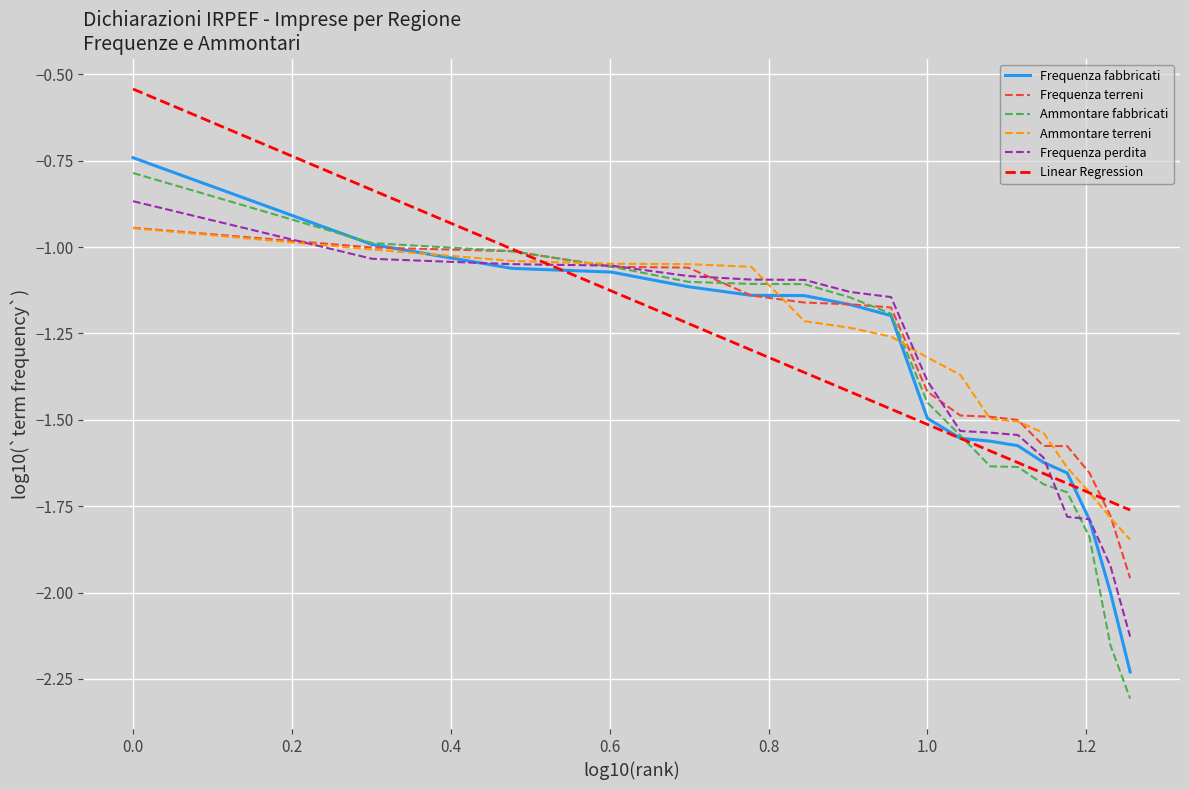

Which series has the widest spread of values?

Ammontare fabbricati